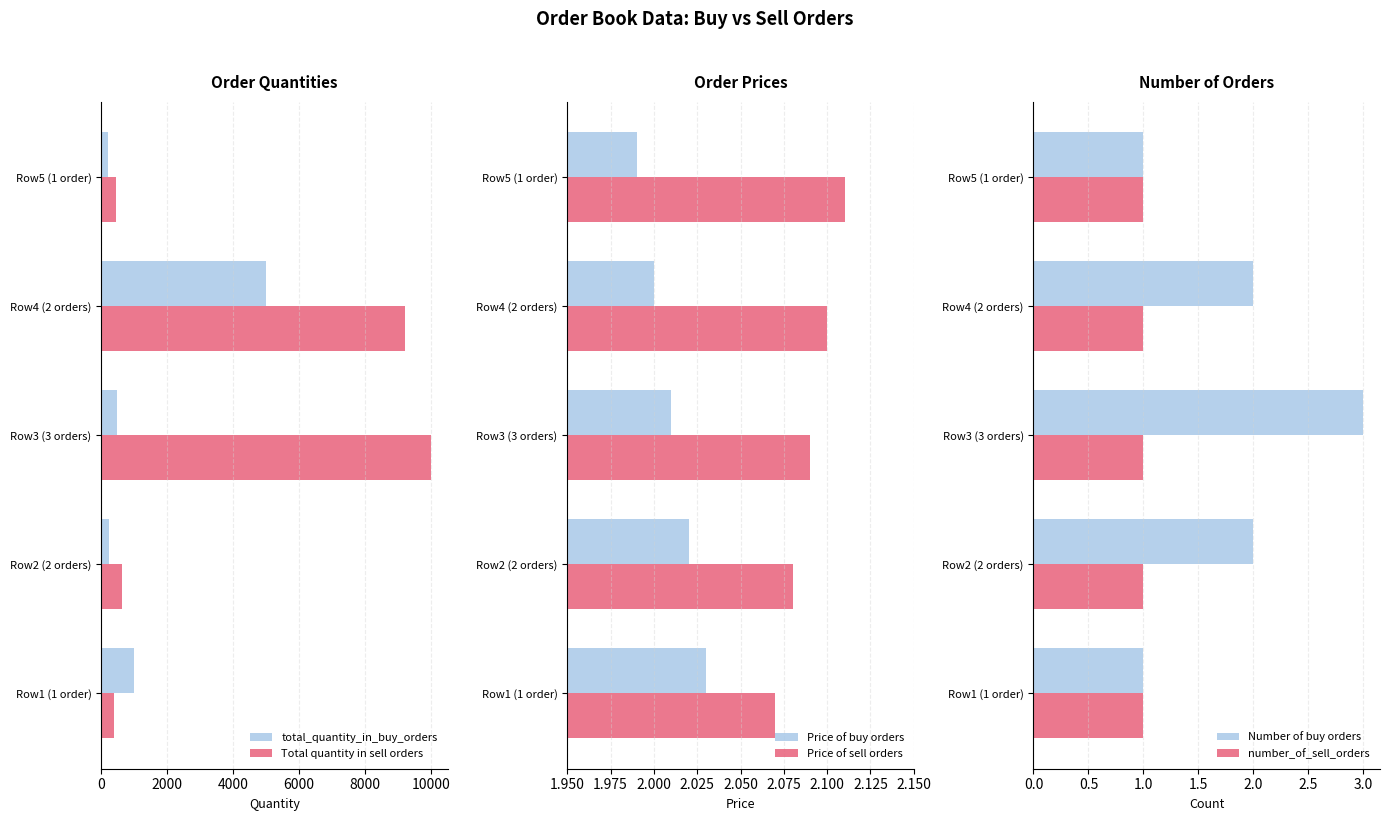

What is the sum of all Total quantity in sell orders values?

20661